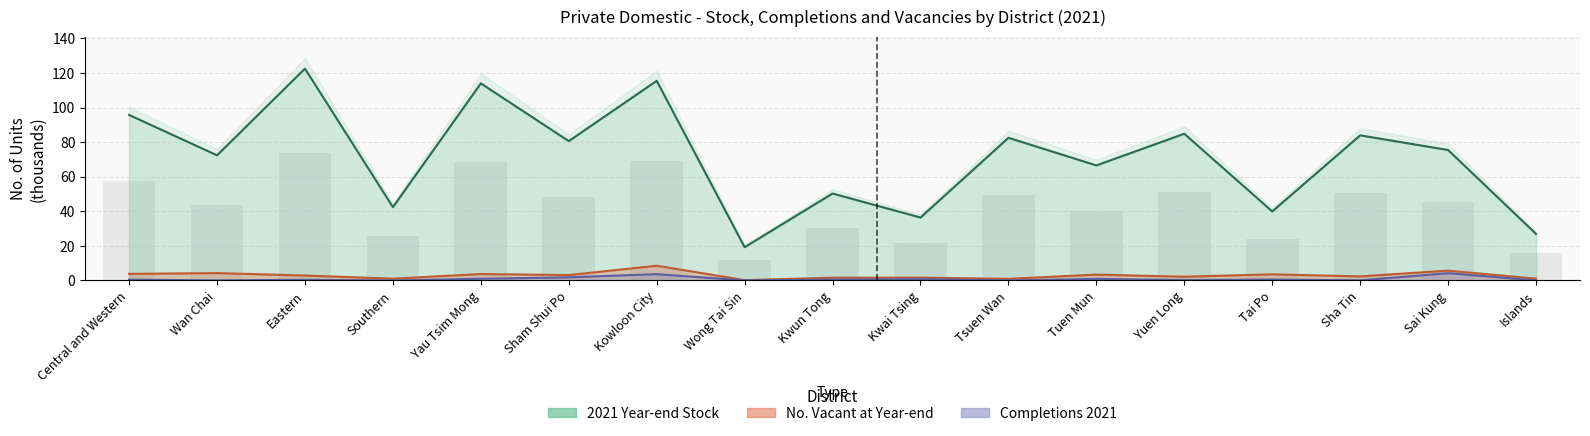

What are all the series names shown in the legend?

2021 Year-end Stock, No. Vacant at Year-end, Completions 2021